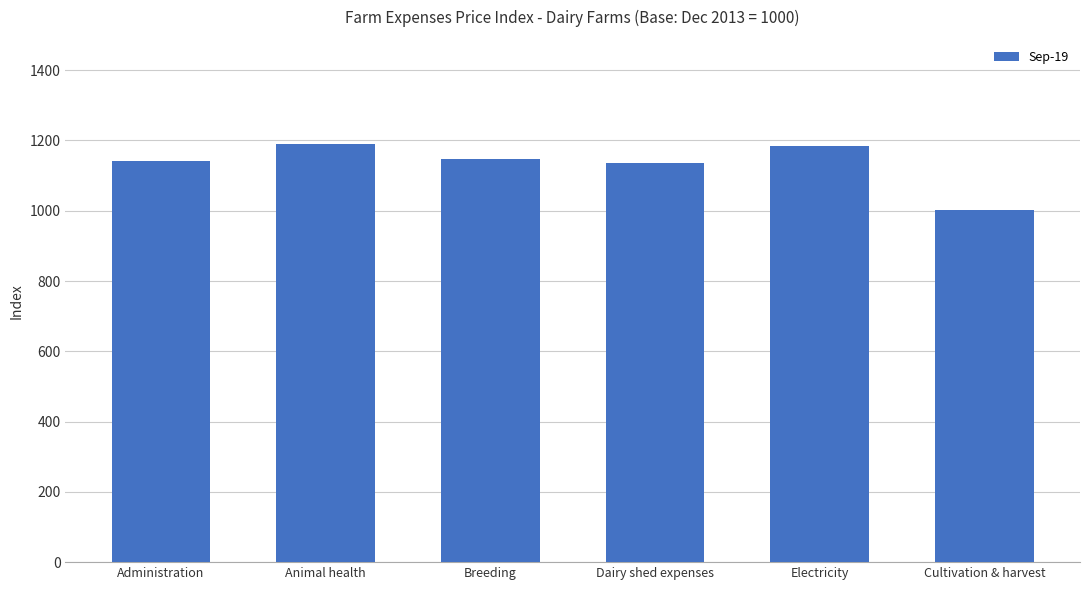

What is the difference between the values at Administration and Cultivation & harvest?

142